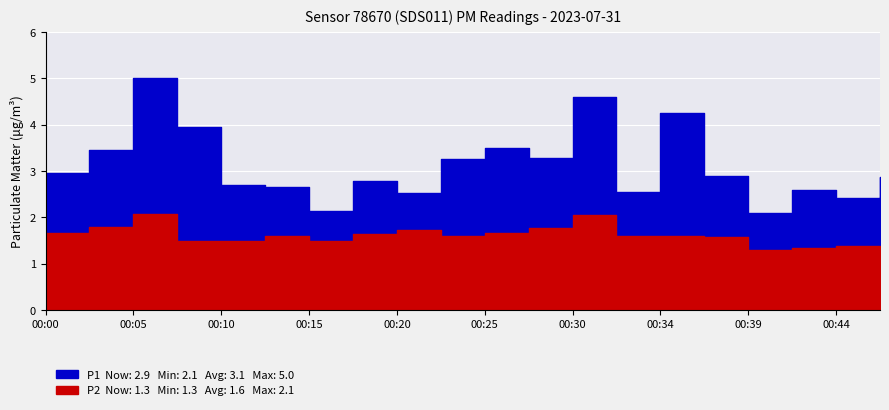

Which series has the largest range (max minus min)?

P1